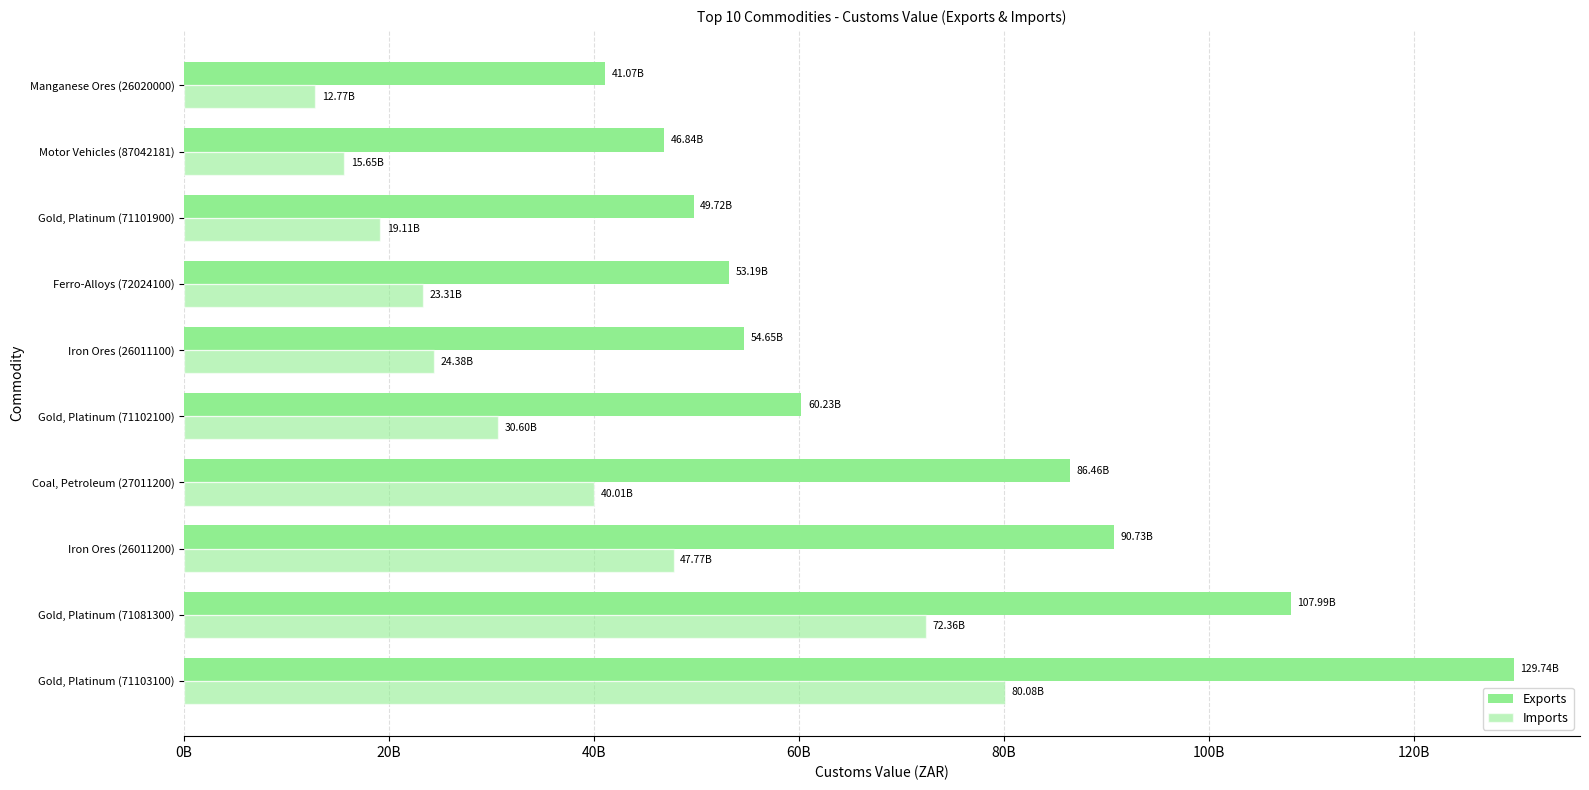

How many data points in Imports are less than 30597023443?

5